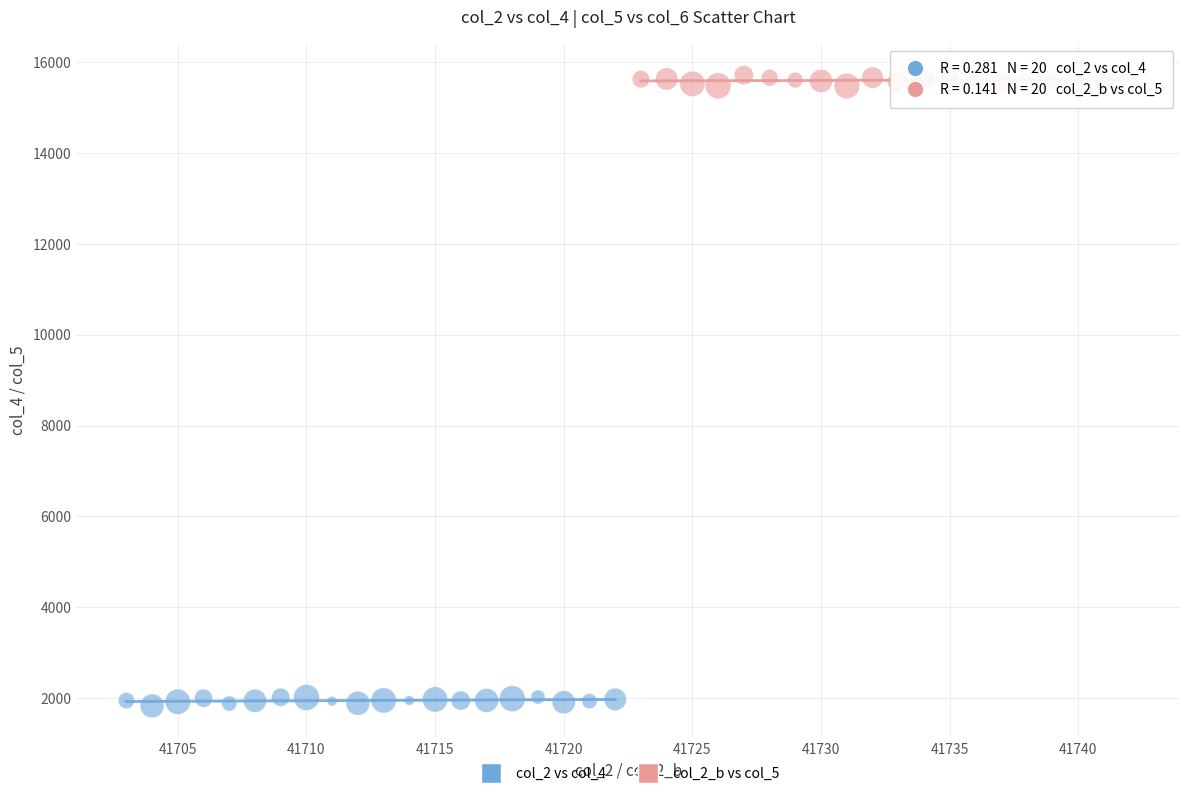

Which series contains the highest Y value?

col_2_b vs col_5